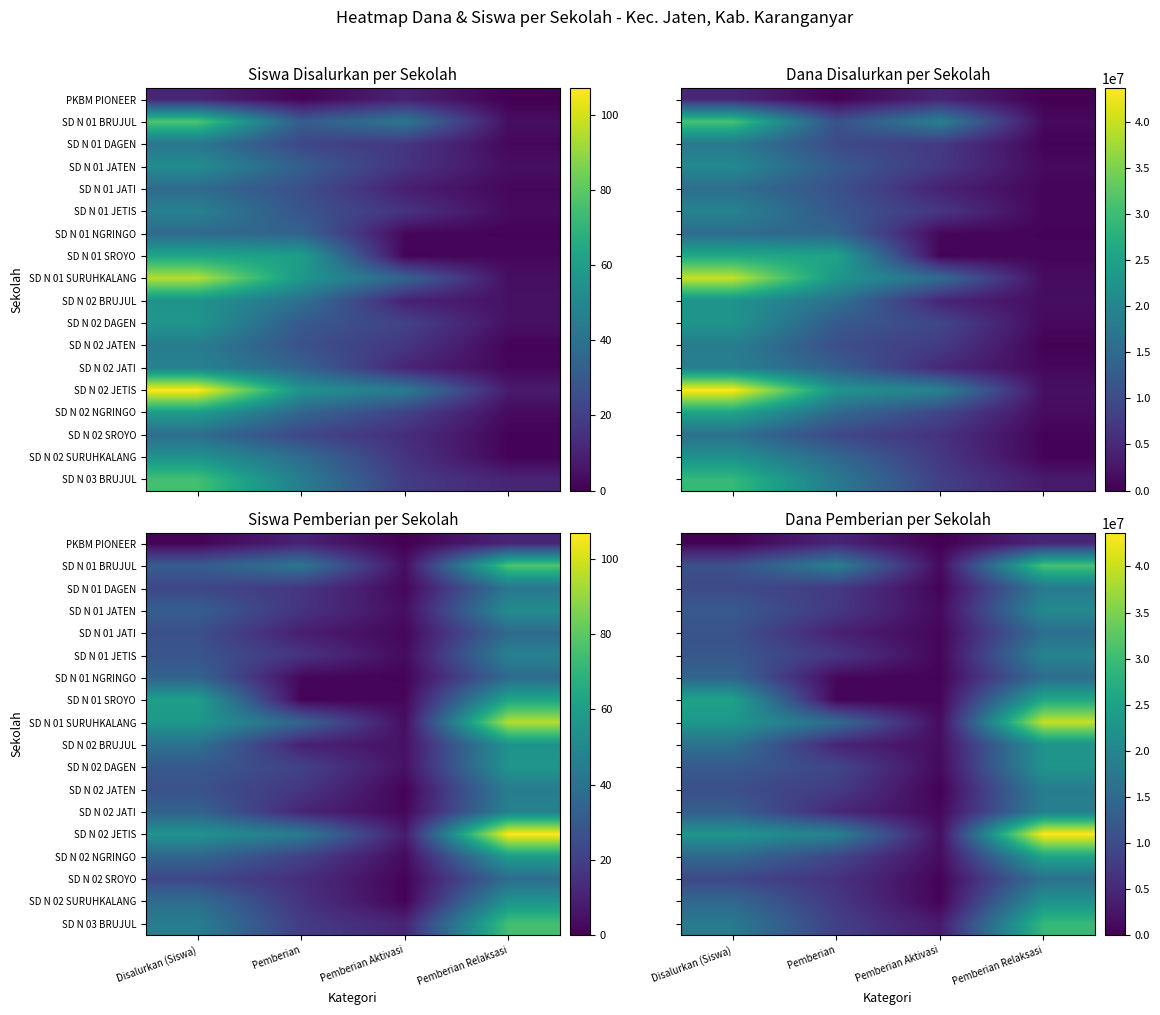

Which series has the widest spread of values?

SD N 02 JETIS